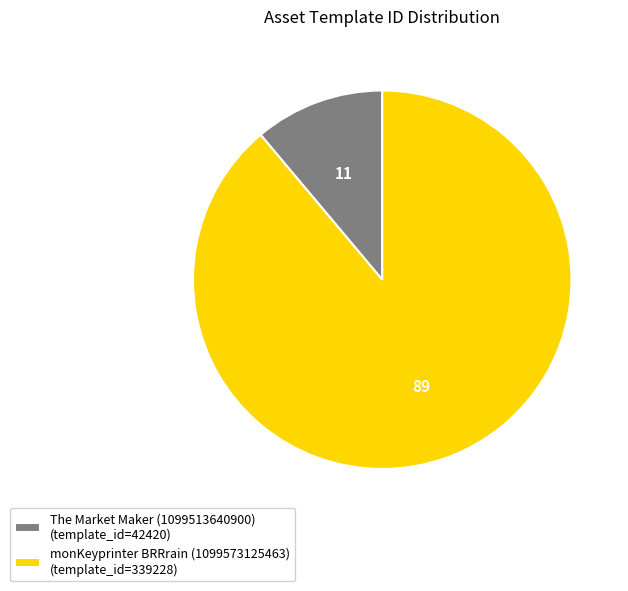

What is the smallest slice in the pie chart?

The Market Maker (1099513640900)